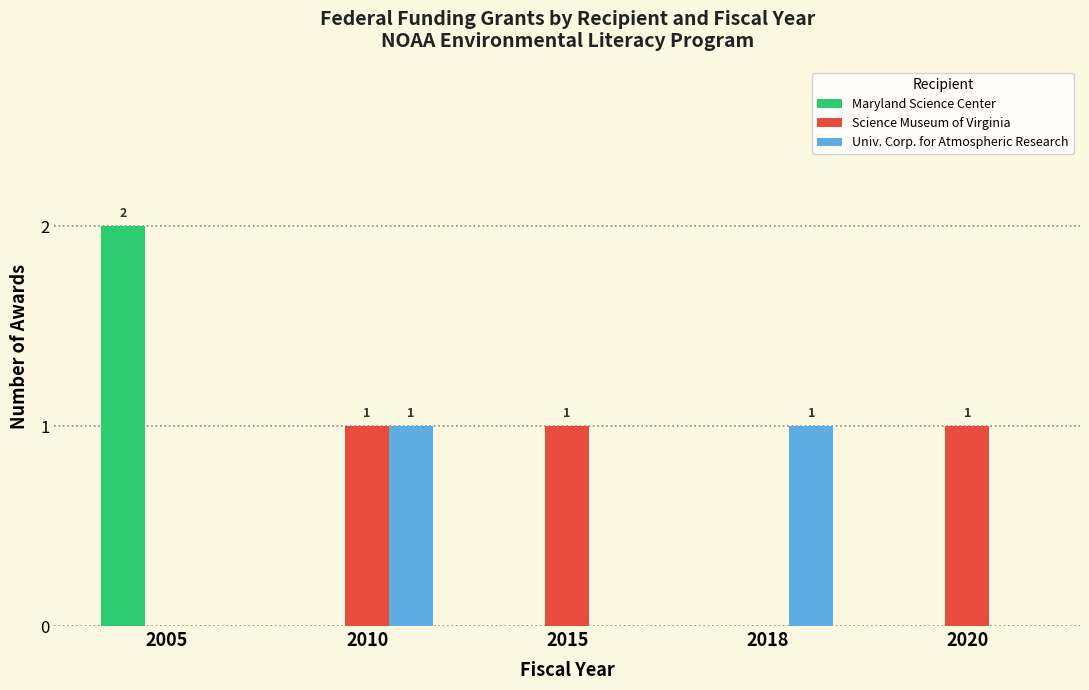

The value of Maryland Science Center at 2010 is -1. True or false?

False